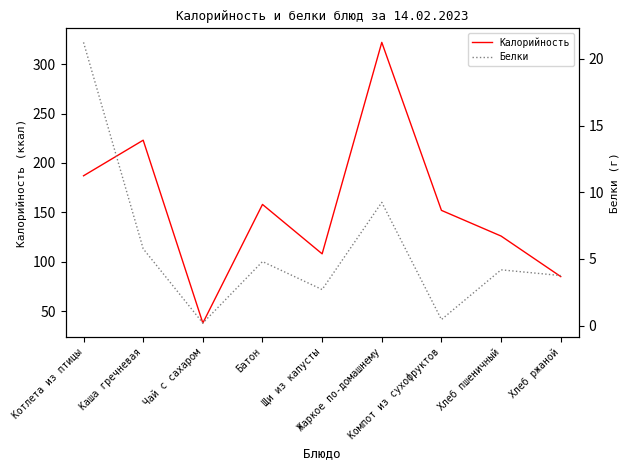

What is the spread (max minus min) of values at Чай с сахаром?

37.8